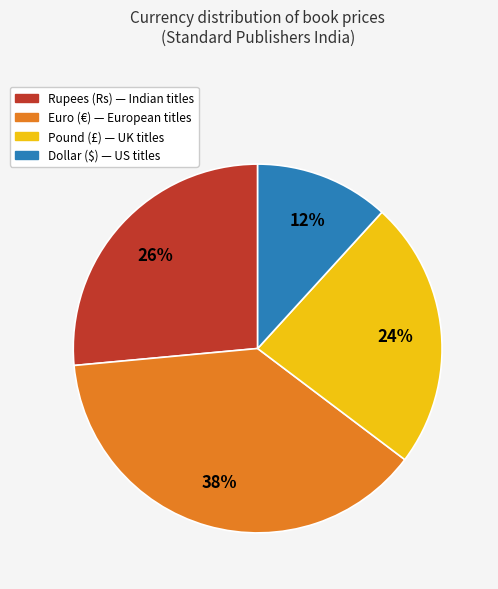

Is there a majority slice in this chart?

No